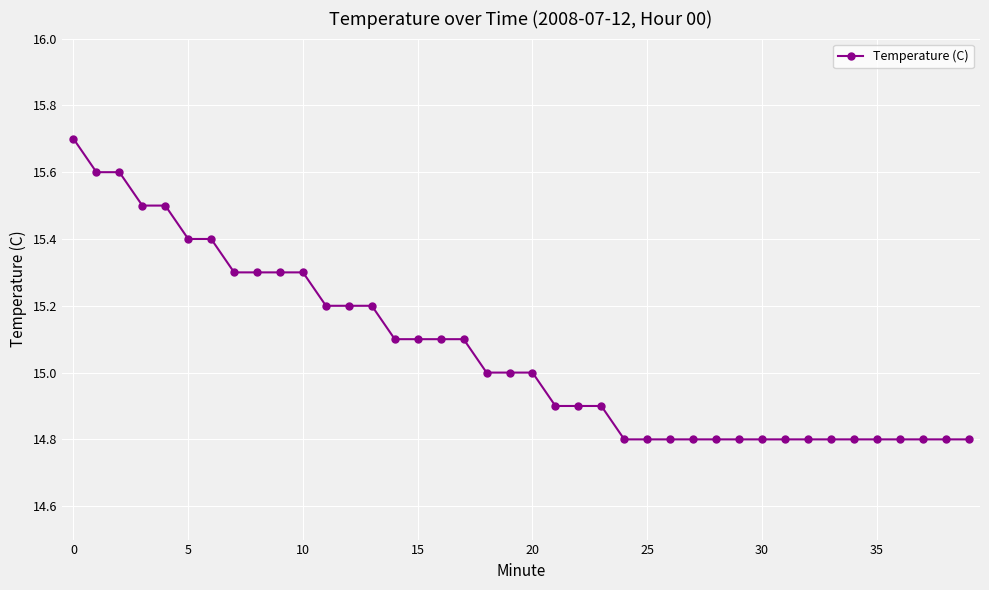

What is the value of the 38th point from the left?

14.8